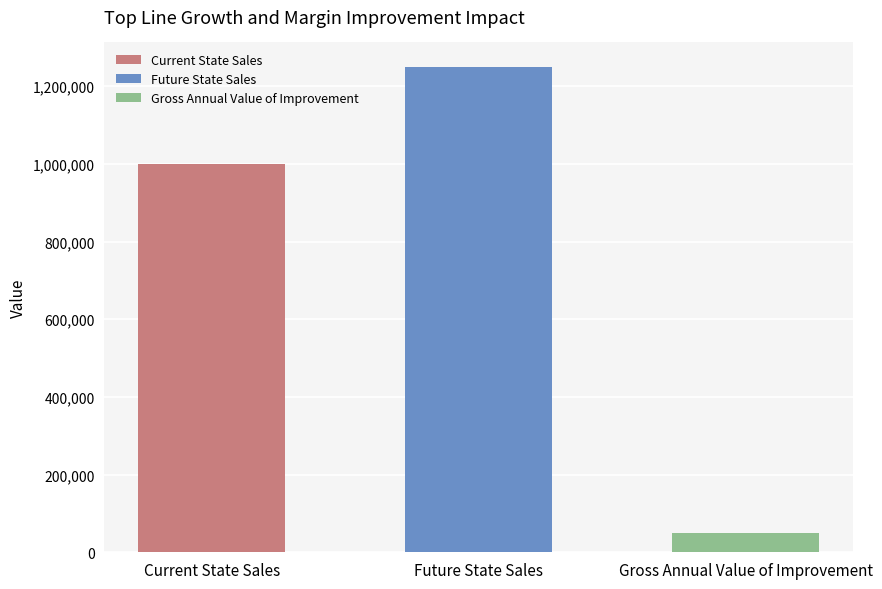

Read the value at Future State Sales.

1250000.0